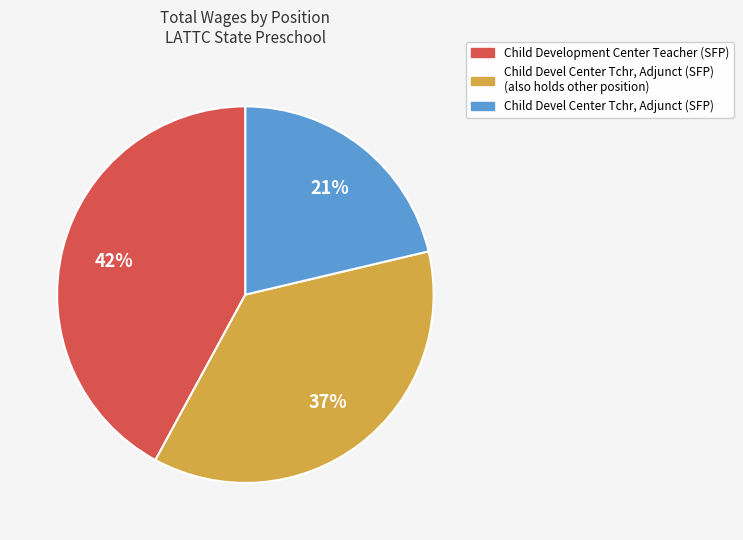

To the nearest percent, what is the average slice percentage?

33%